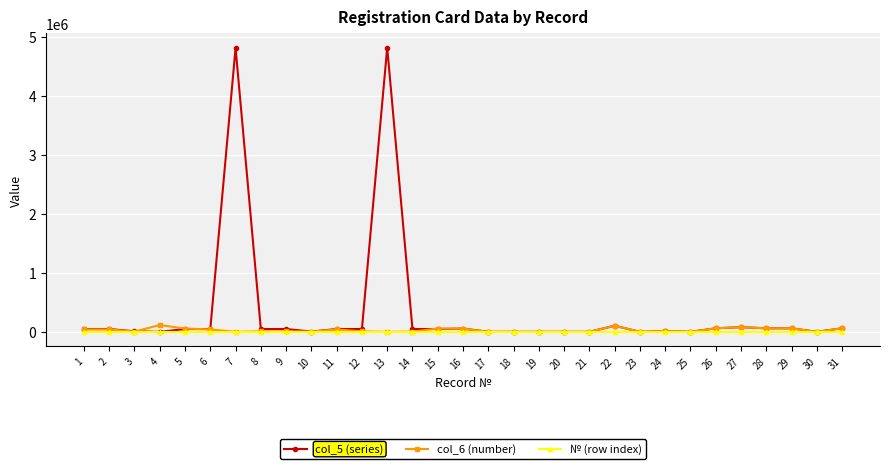

Is this an area chart (filled region under the line)?

No